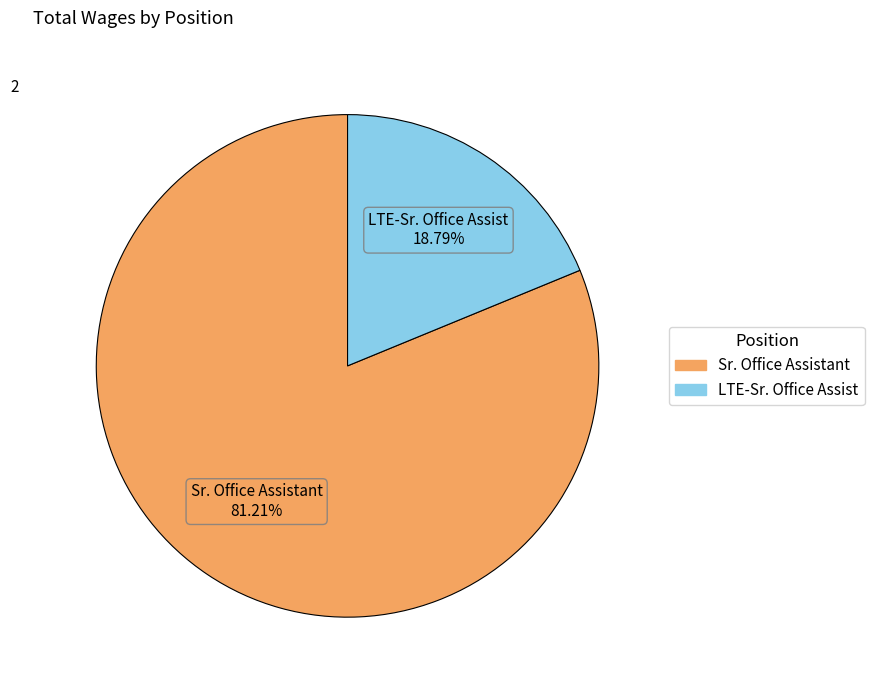

Is it true that Sr. Office Assistant is 92% of the pie?

False